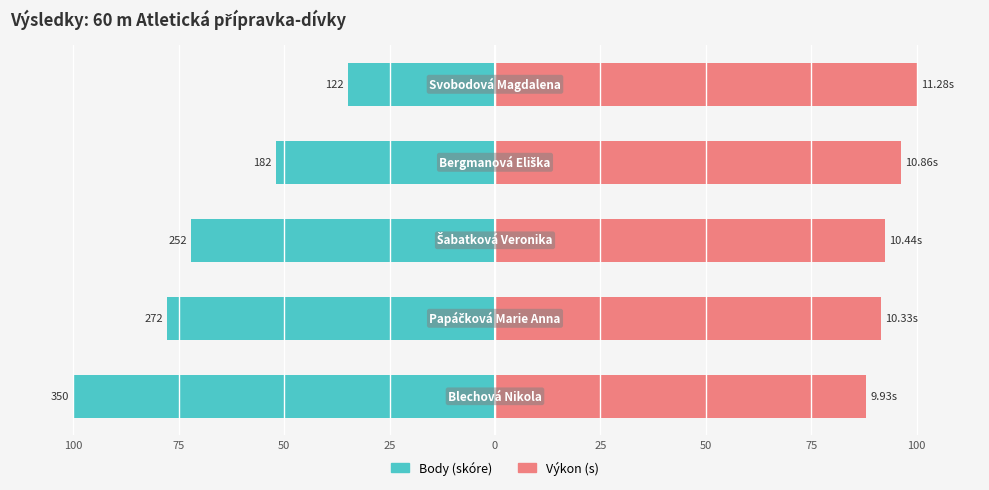

How many values in the Výkon series are below 92?

2